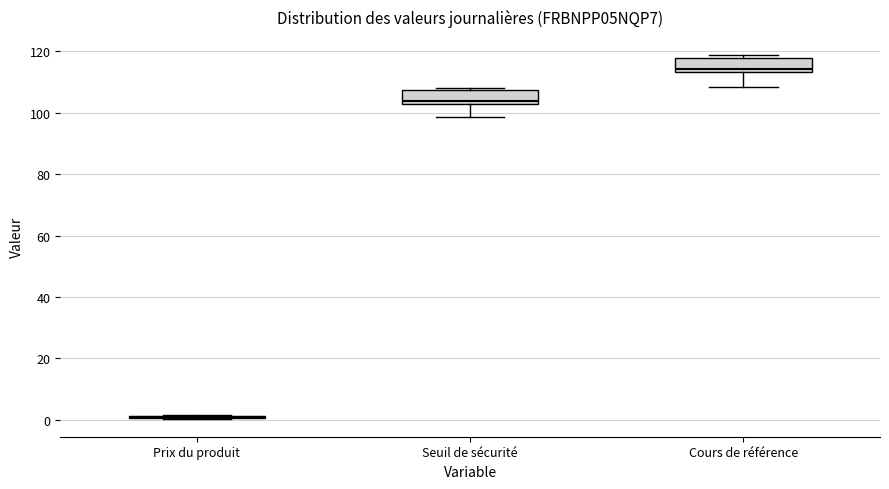

Reading left to right, transcribe this box plot: for each box, give where its median line is, the range the box spans, and where its two whiskers end, as read against the y-axis. The values are not printed on the chart, so give them approximately, as read against the axis.

Prix du produit: box collapsed to a line at 0, whiskers 0 to 2
Seuil de sécurité: median 104, box 102 to 108, whiskers 98 to 108 (just above the box's upper edge)
Cours de référence: median 114 (just above the box's lower edge), box 114 to 118, whiskers 108 to 118 (just above the box's upper edge)